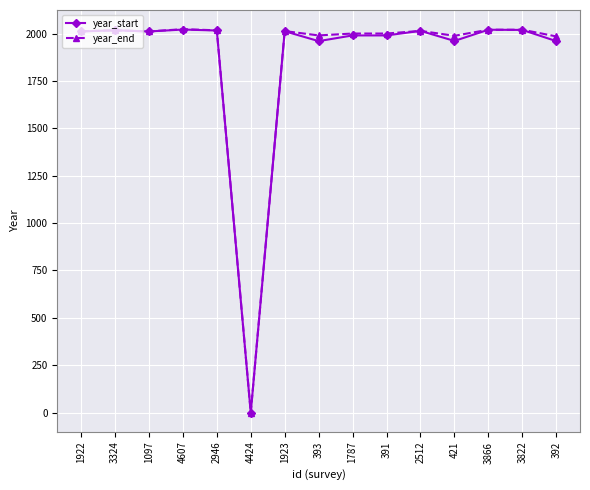

What is the value of the year_start point at the 2nd from the left?

2017